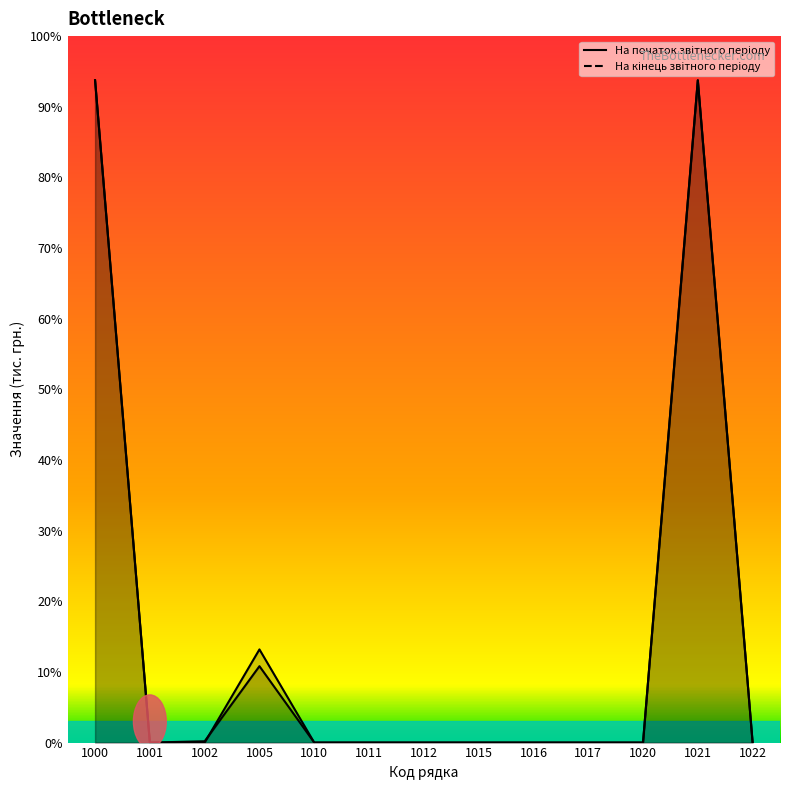

Where do На початок звітного періоду and На кінець звітного періоду first cross each other?

1002 and 1005